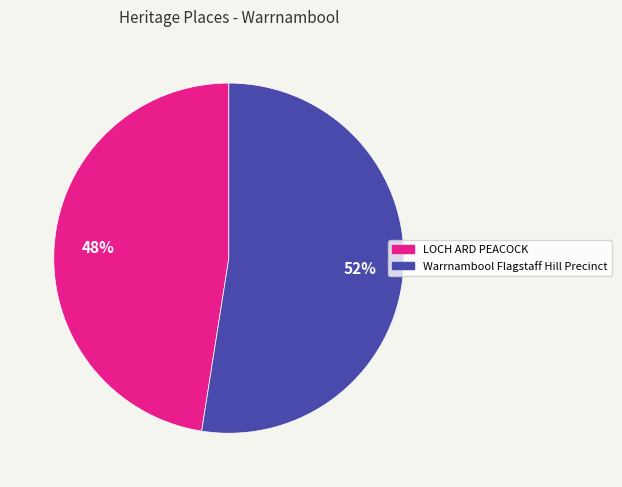

True or false: LOCH ARD PEACOCK accounts for 48% of the total.

True